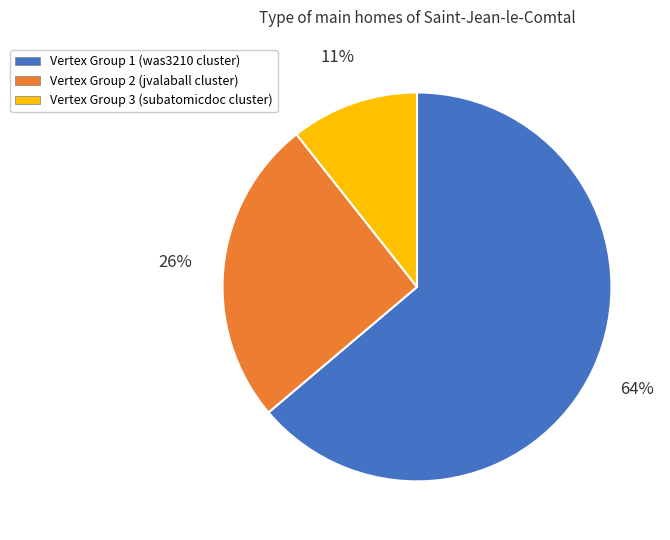

Which slice is the largest?

Vertex Group 1 (was3210 cluster)